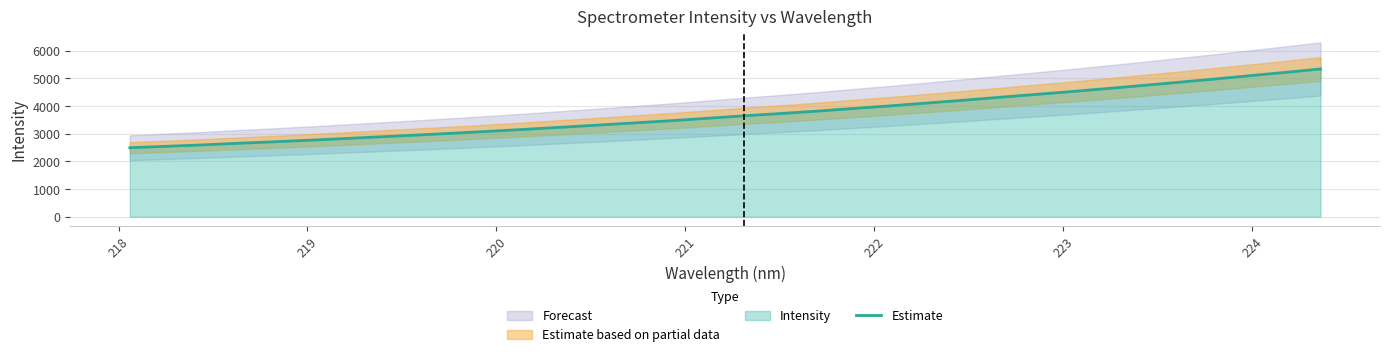

What is the lowest value of the Estimate series?

2496.7